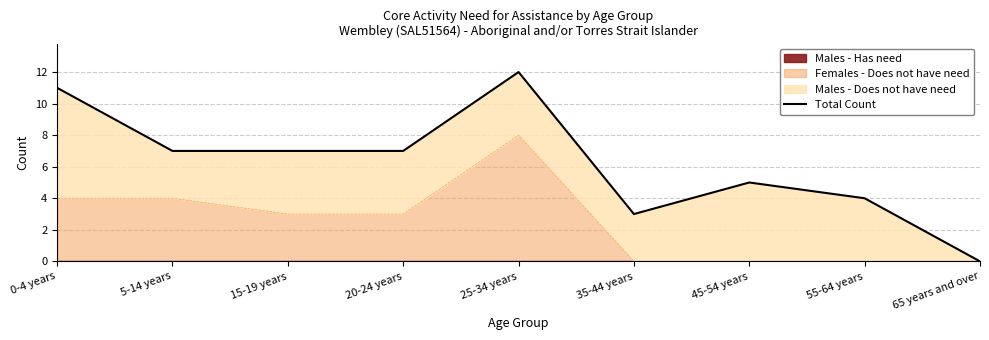

Which label corresponds to the largest value in the chart?

25-34 years